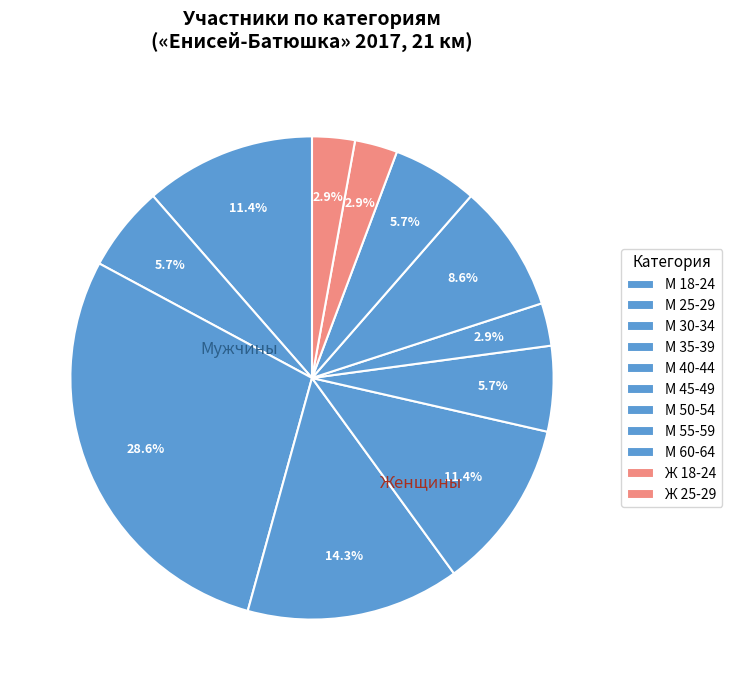

Count the number of slices in the pie.

11